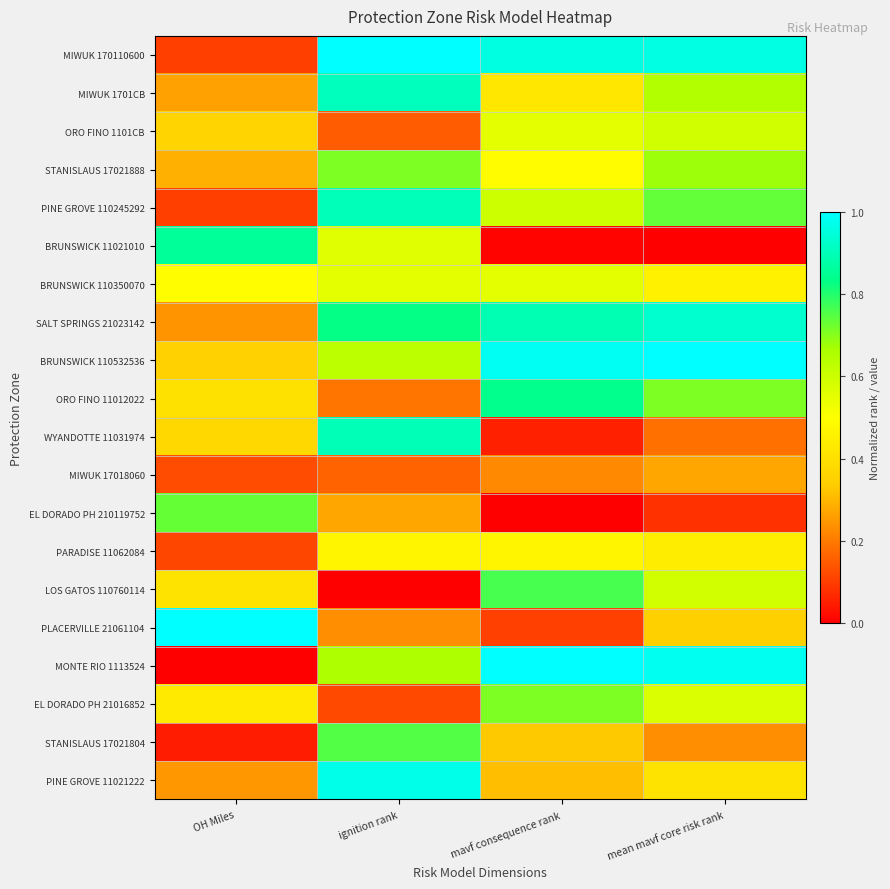

What is the spread (max minus min) of values at OH Miles?

1.0